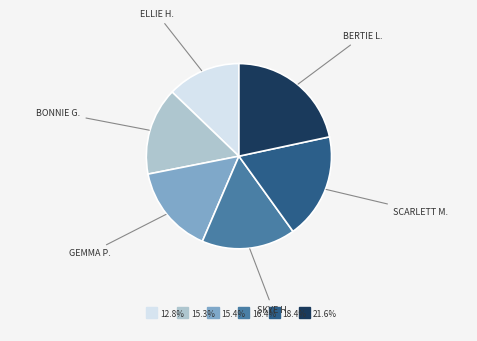

Does any single category account for the majority?

No